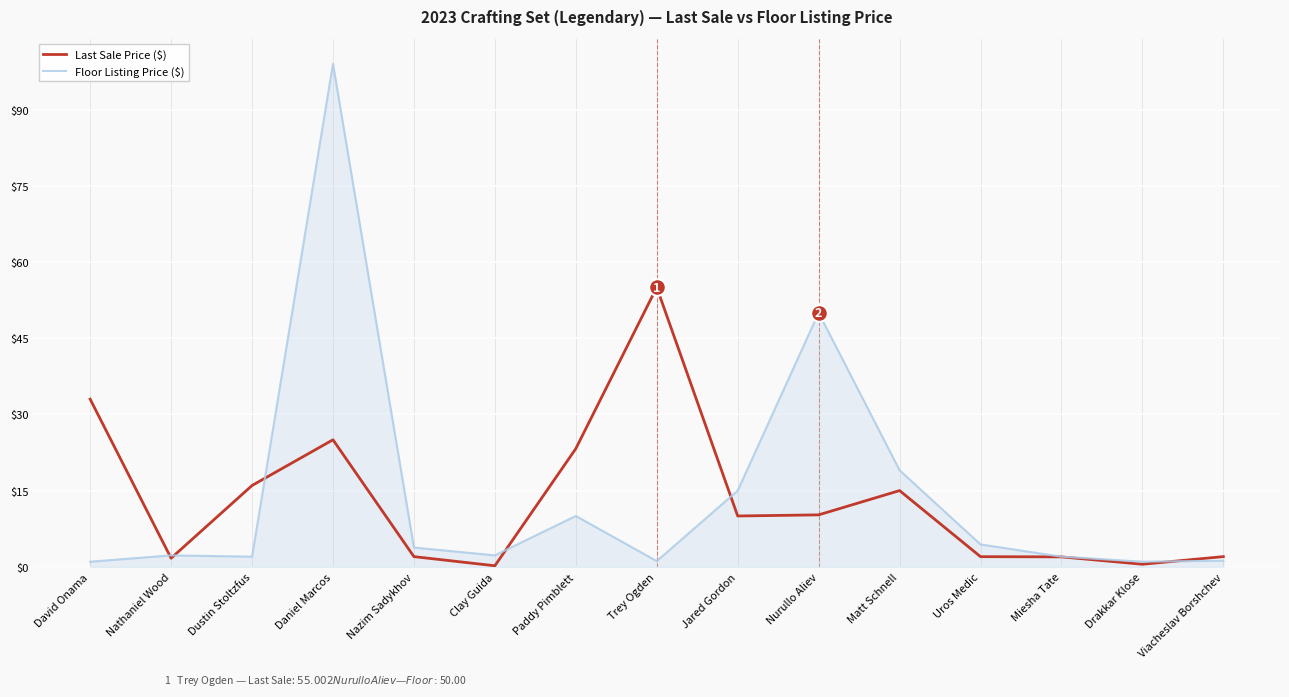

List the series in order of their peak value, highest first.

Floor Listing Price ($), Last Sale Price ($)